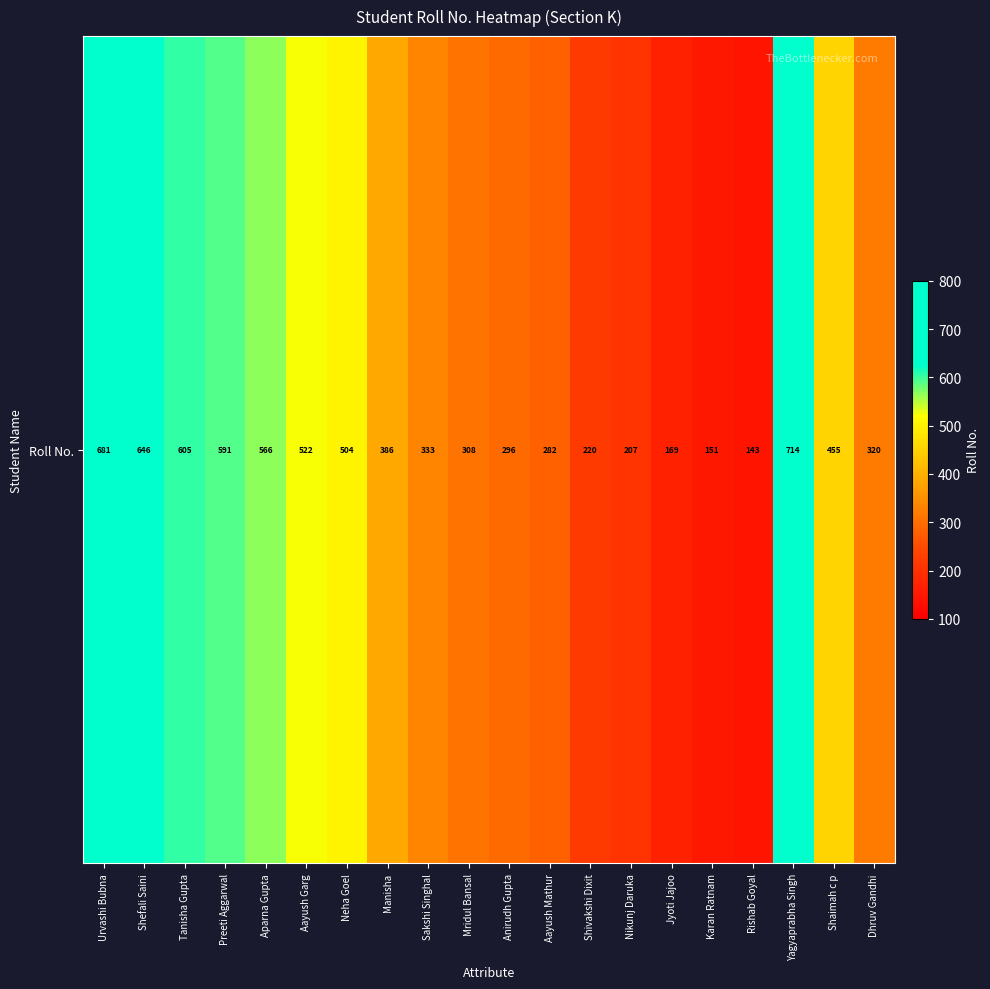

Rank the categories by value from lowest to highest.

Rishab Goyal, Karan Ratnam, Jyoti Jajoo, Nikunj Daruka, Shivakshi Dixit, Aayush Mathur, Anirudh Gupta, Mridul Bansal, Dhruv Gandhi, Sakshi Singhal, Manisha, Shaimah c p, Neha Goel, Aayush Garg, Aparna Gupta, Preeti Aggarwal, Tanisha Gupta, Shefali Saini, Urvashi Bubna, Yagyaprabha Singh